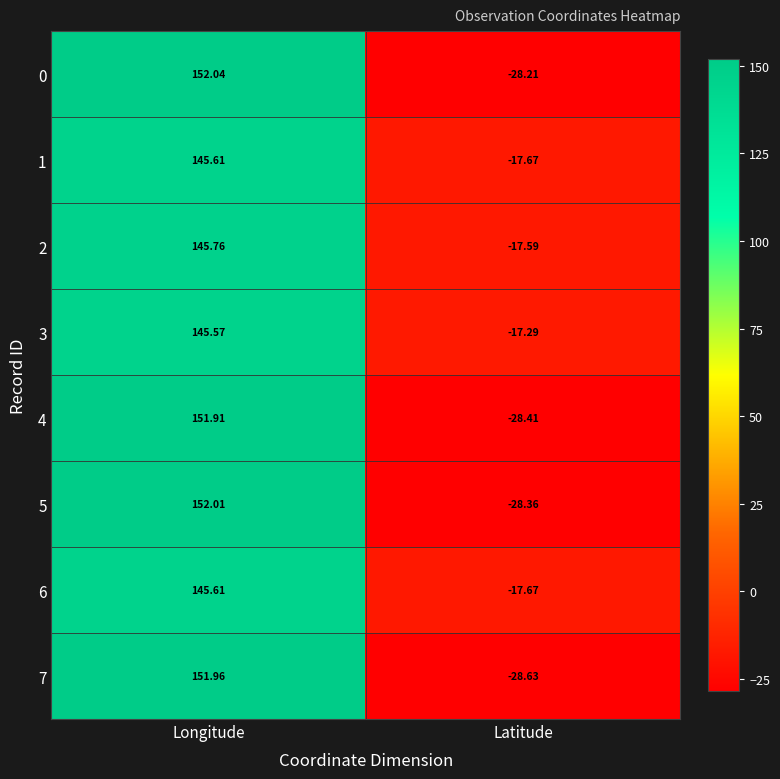

List the labels in order of 4 value, largest first.

Longitude, Latitude